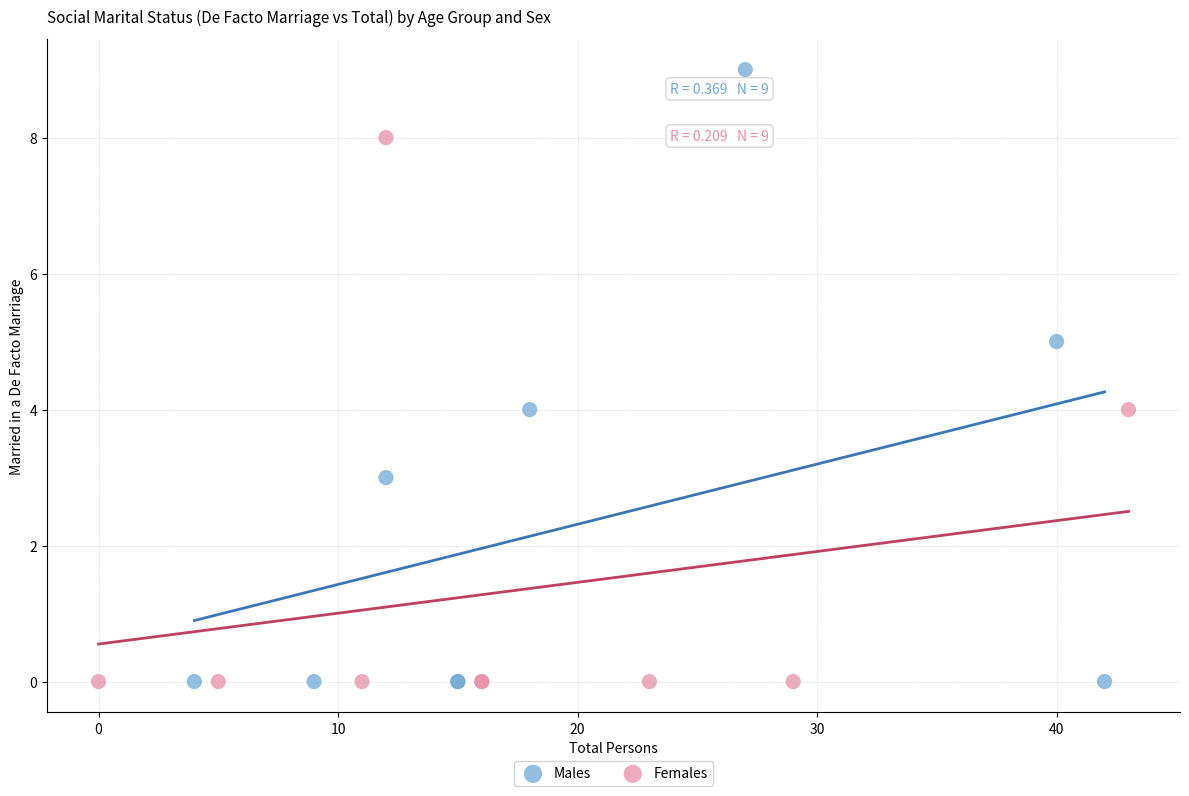

Which series contains the highest Y value?

Males